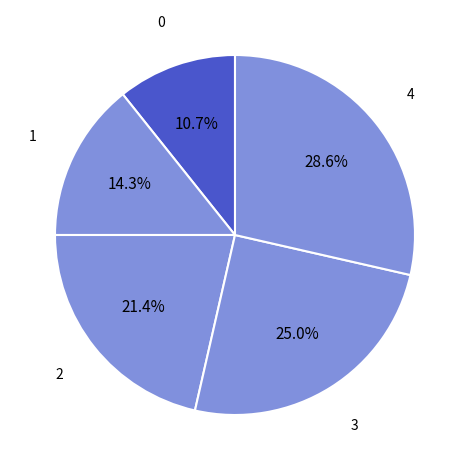

Count the number of slices in the pie.

5